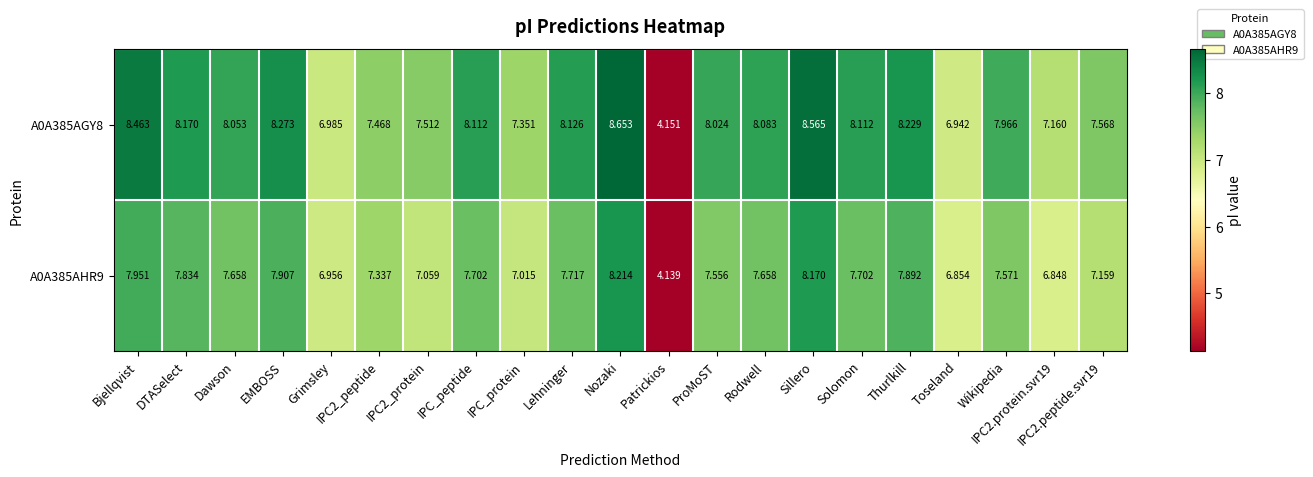

Which series has the largest total across all categories?

A0A385AGY8